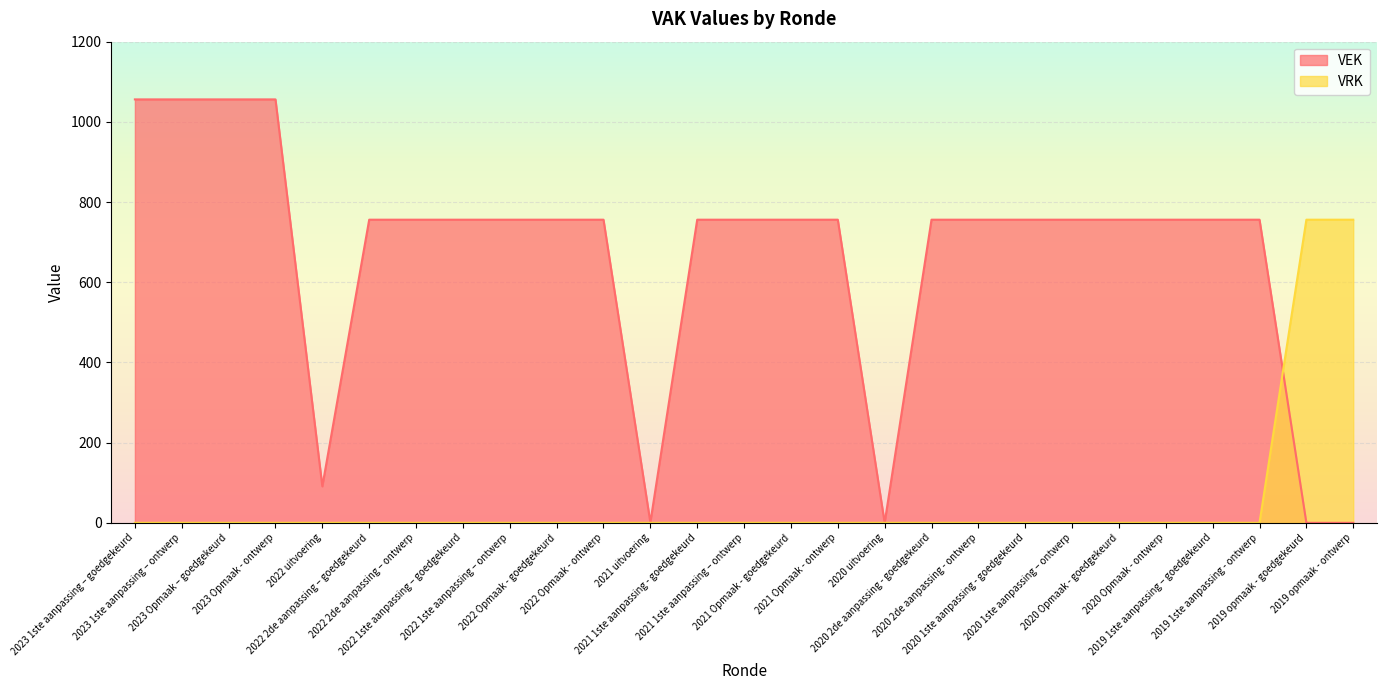

Reading left to right, transcribe all the data shown in this chart.

VEK: 1056	1056	1056	1056	91	756	756	756	756	756	756	1	756	756	756	756	0	756	756	756	756	756	756	756	756	0	0
VRK: 0	0	0	0	0	0	0	0	0	0	0	0	0	0	0	0	0	0	0	0	0	0	0	0	0	756	756